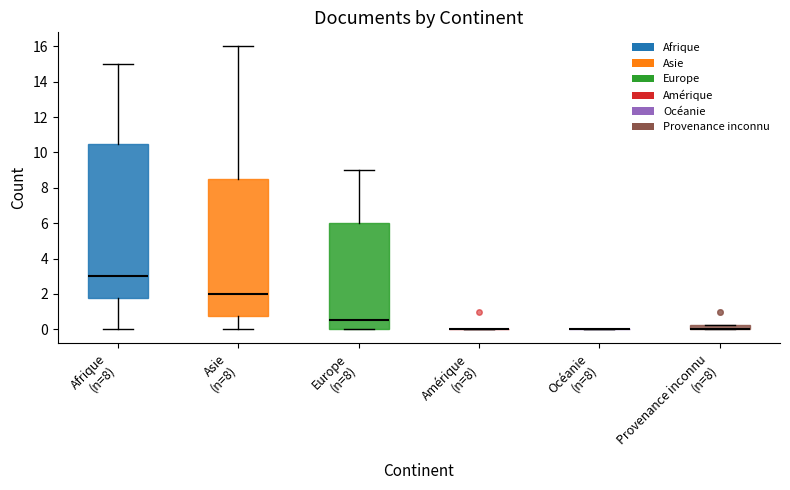

Where does the upper whisker of the box for Afrique (n=8) end on the y-axis? The values are not printed on the chart, so give them approximately, as read against the axis.

15.0